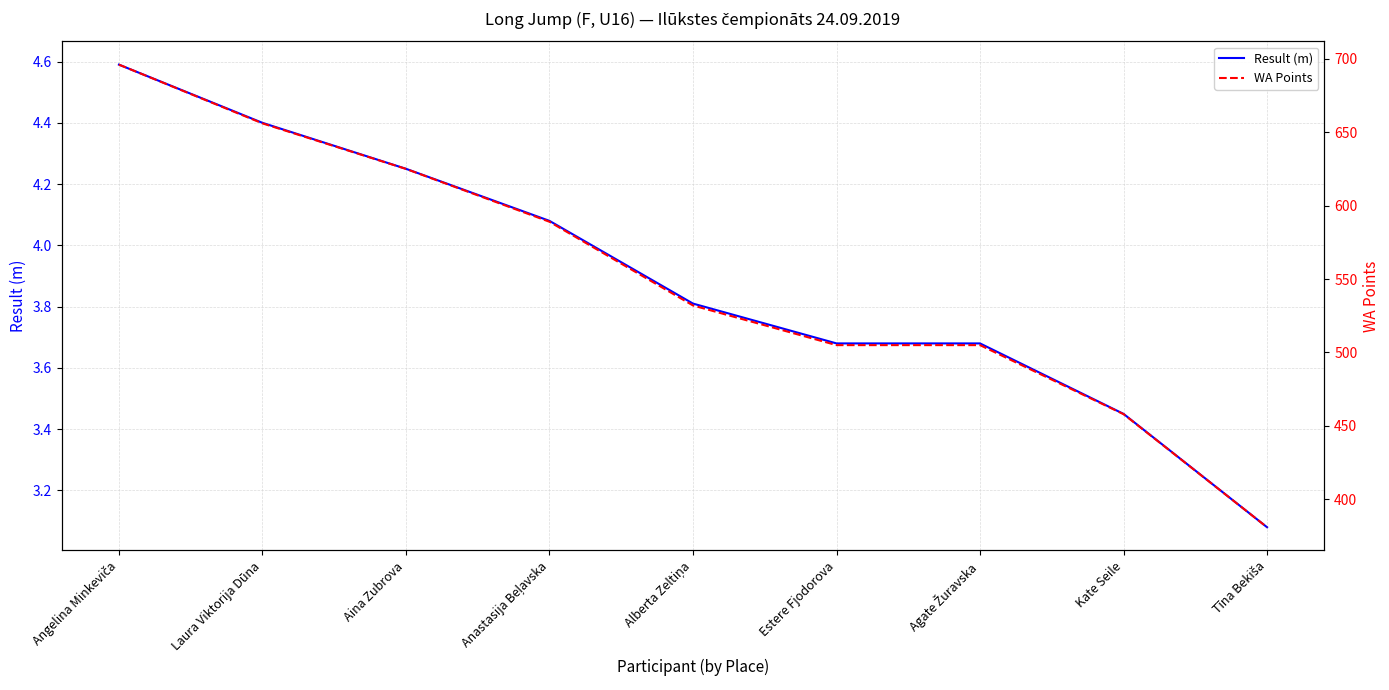

What is the label of the 5th point from the right?

Alberta Zeltiņa